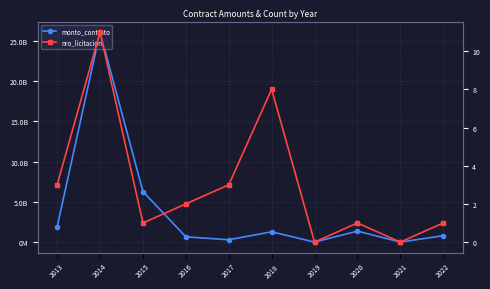

Is this an area chart (filled region under the line)?

No